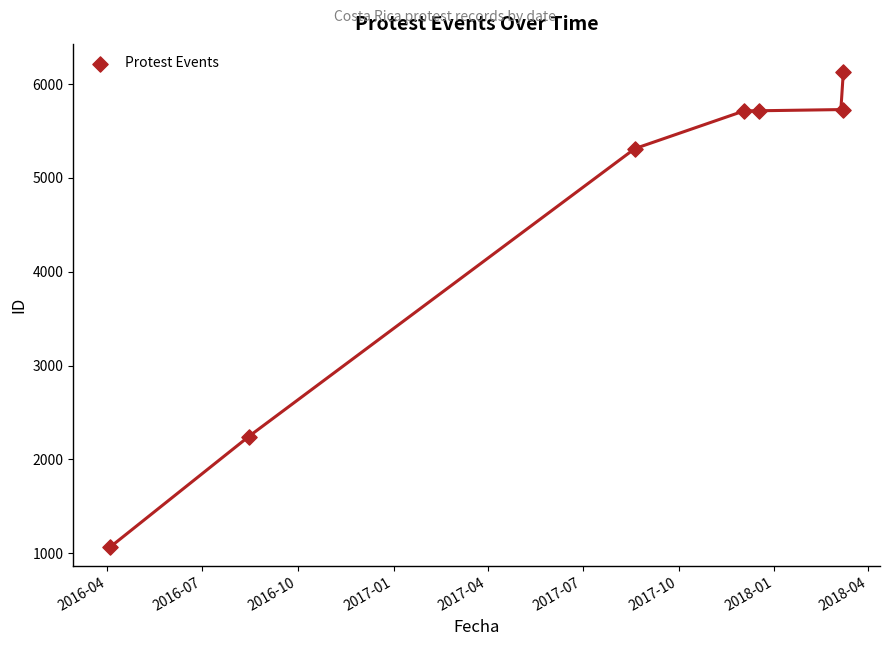

What is the average X value?

17362